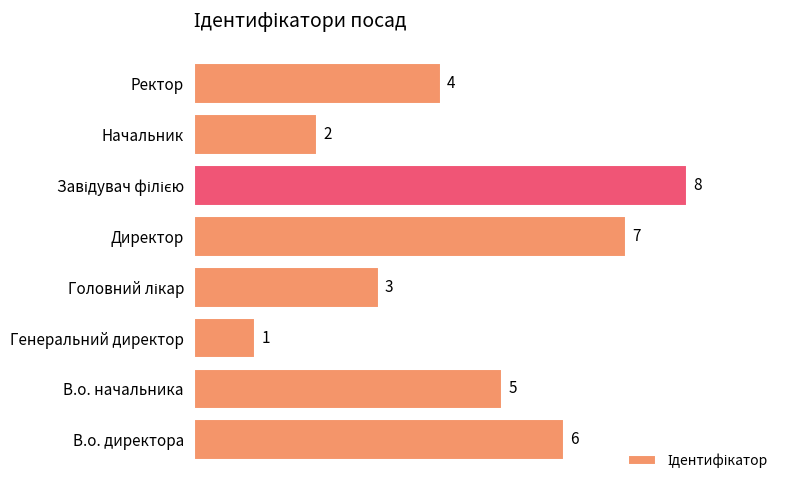

How many distinct data groups are displayed?

1